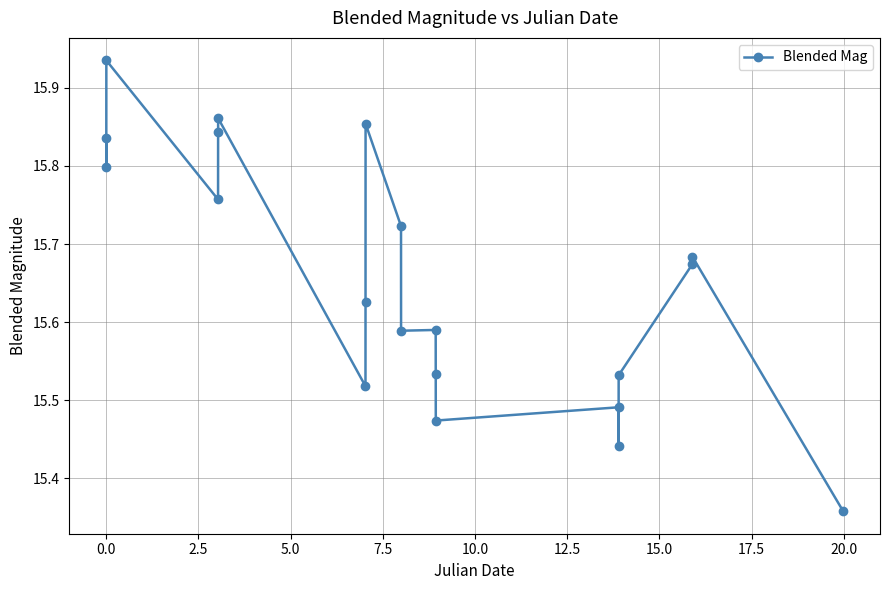

What is the difference between the second highest and second lowest values?

0.4